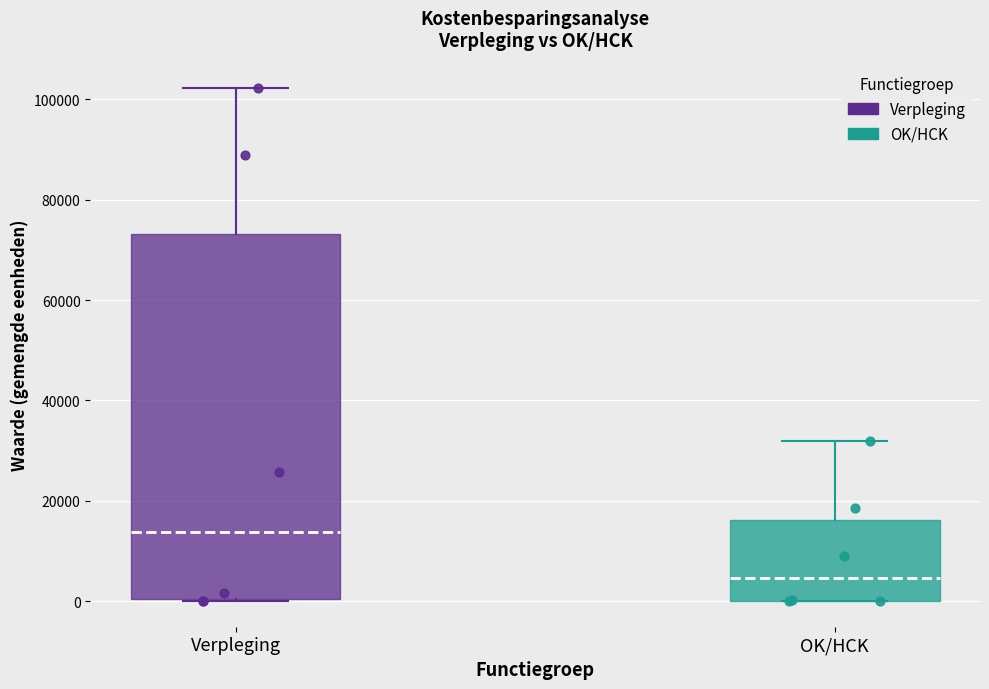

Reading left to right, transcribe this box plot: for each box, give where its median line is, the range the box spans, and where its two whiskers end, as read against the y-axis. The values are not printed on the chart, so give them approximately, as read against the axis.

Verpleging: median 14000, box 0 to 74000, whiskers 0 to 102000
OK/HCK: median 4000, box 0 to 16000, whiskers 0 to 32000